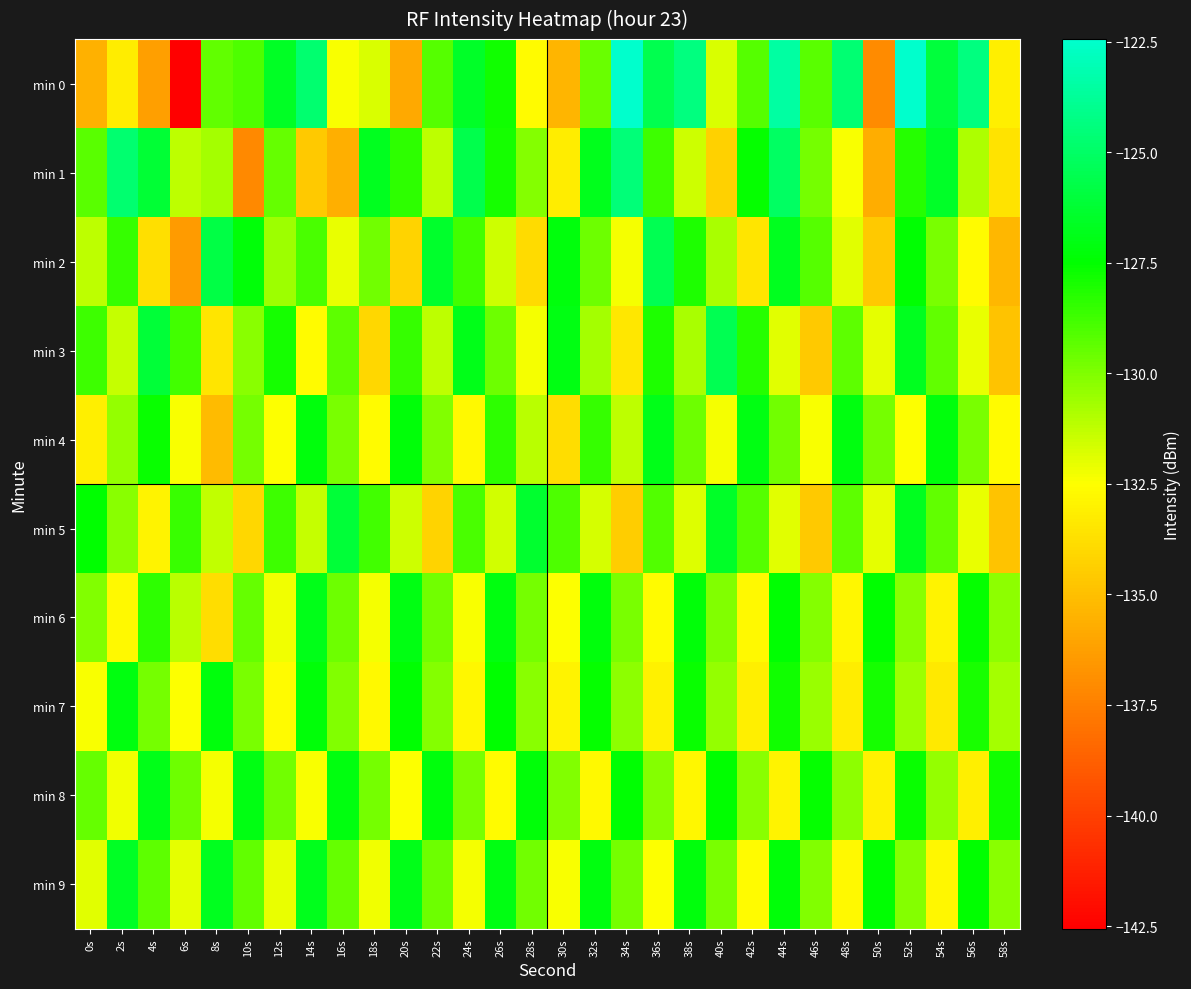

Rank the series at 10s from lowest to highest value.

min 1, min 5, min 3, min 7, min 4, min 6, min 9, min 0, min 2, min 8